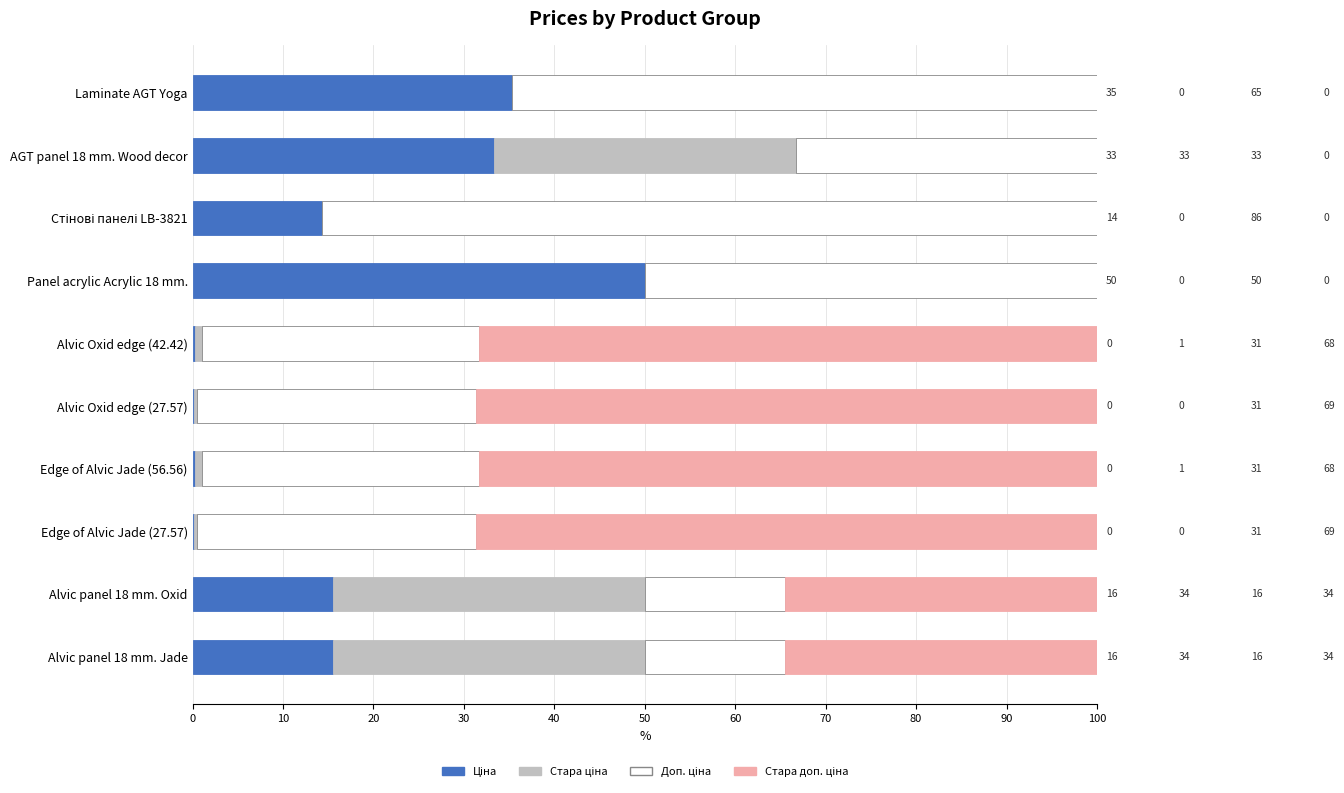

What is the total value across all series at Alvic panel 18 mm. Oxid?

100.0